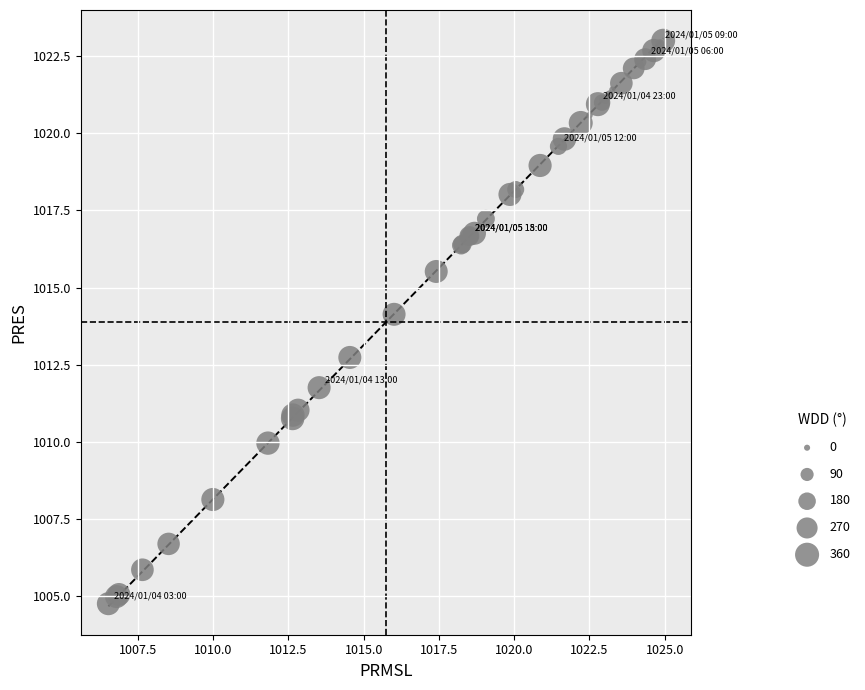

What Y value in the scatter plot is closest to 1013?

1012.7